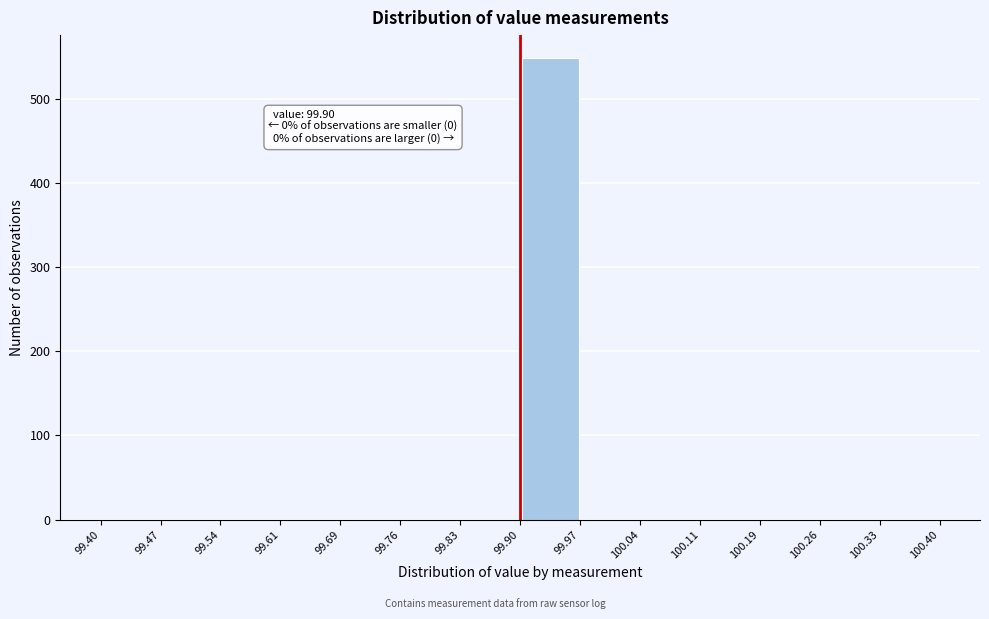

Which range on the x-axis has the tallest bar?

99.90 to 99.97